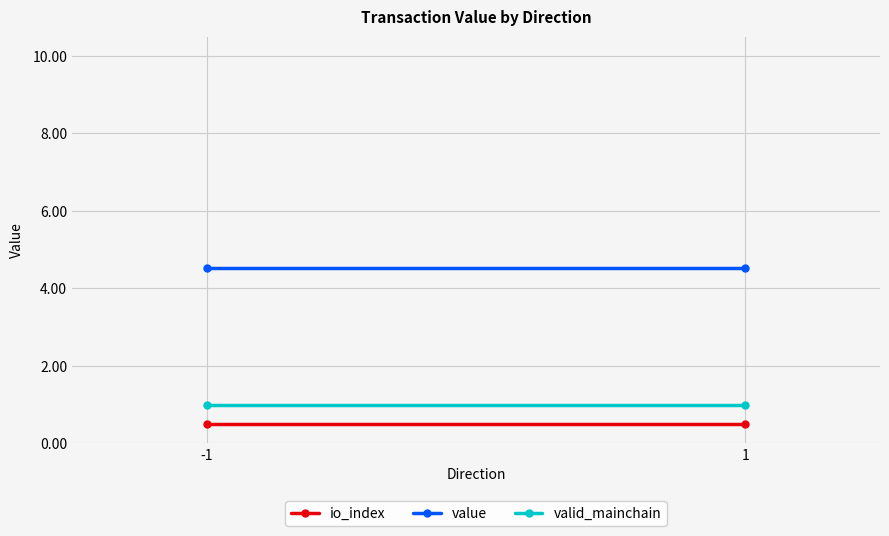

What are all the series names shown in the legend?

io_index, value, valid_mainchain